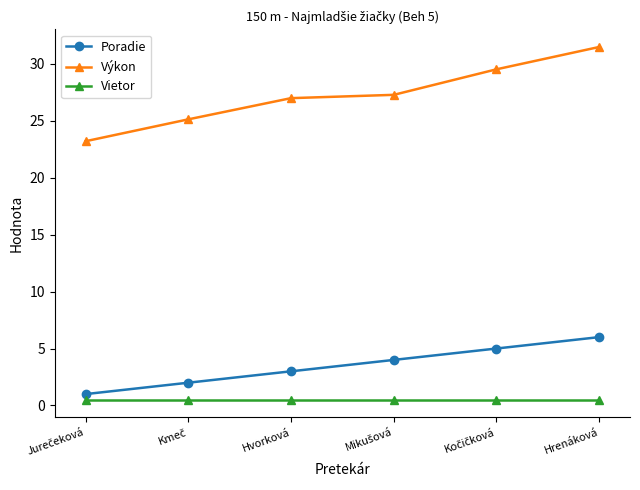

How many lines are shown in the chart?

3